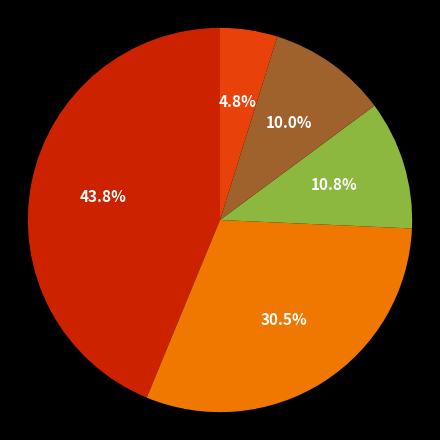

Count the number of slices in the pie.

5